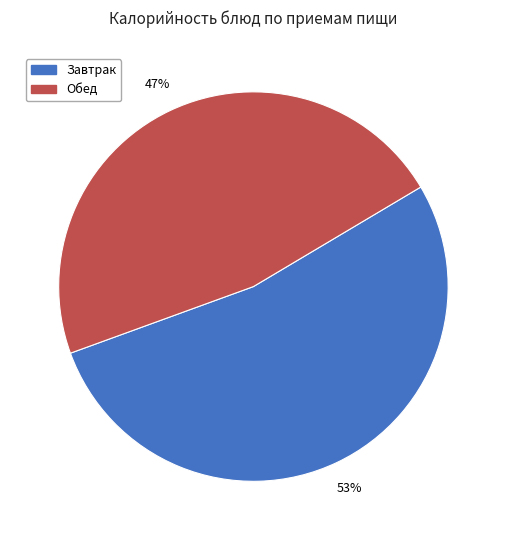

How many segments does this pie chart have?

2